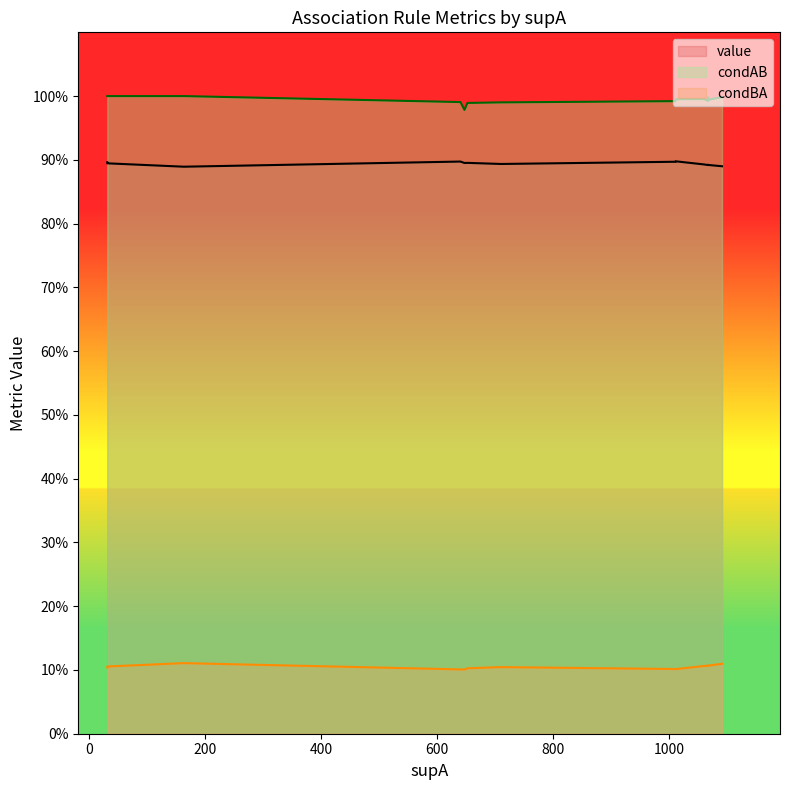

What value does the value series have at 3?

0.9